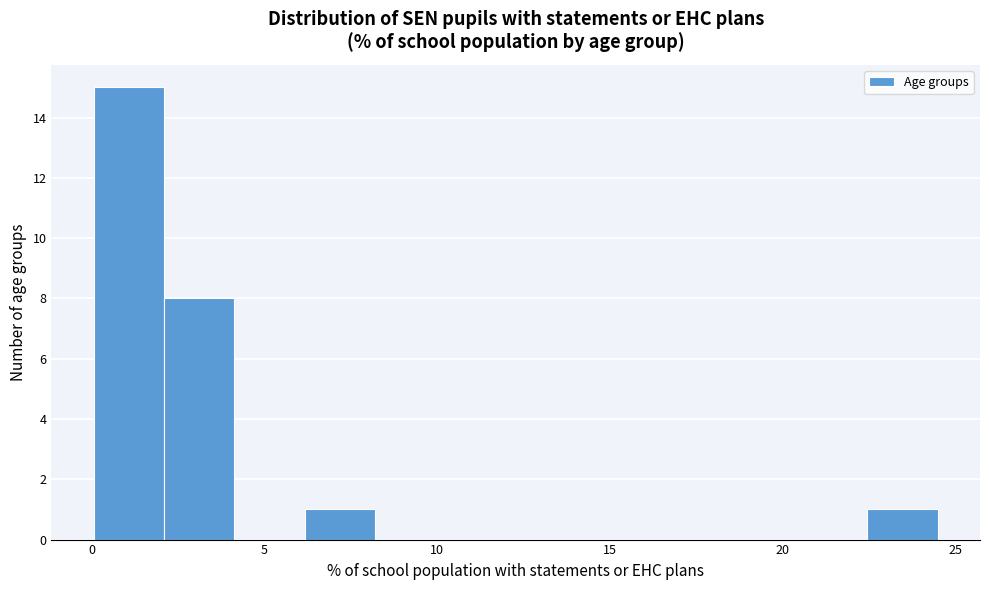

Reading left to right, list every bar in this chart as the range it spans on the x-axis followed by its height. Neither the bar edges nor the heights are printed on the chart, so give them approximately, as read against the axes.

0.0 to 2.0: 15
2.0 to 4.0: 8
4.0 to 6.0: 0
6.0 to 8.0: 1
8.0 to 10.0: 0
10.0 to 12.5: 0
12.5 to 14.5: 0
14.5 to 16.5: 0
16.5 to 18.5: 0
18.5 to 20.5: 0
20.5 to 22.5: 0
22.5 to 24.5: 1